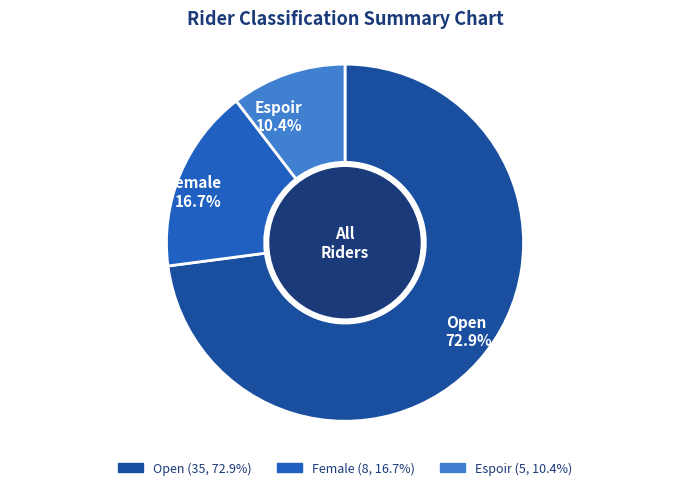

To the nearest percent, what percentage of the pie is Female?

17%